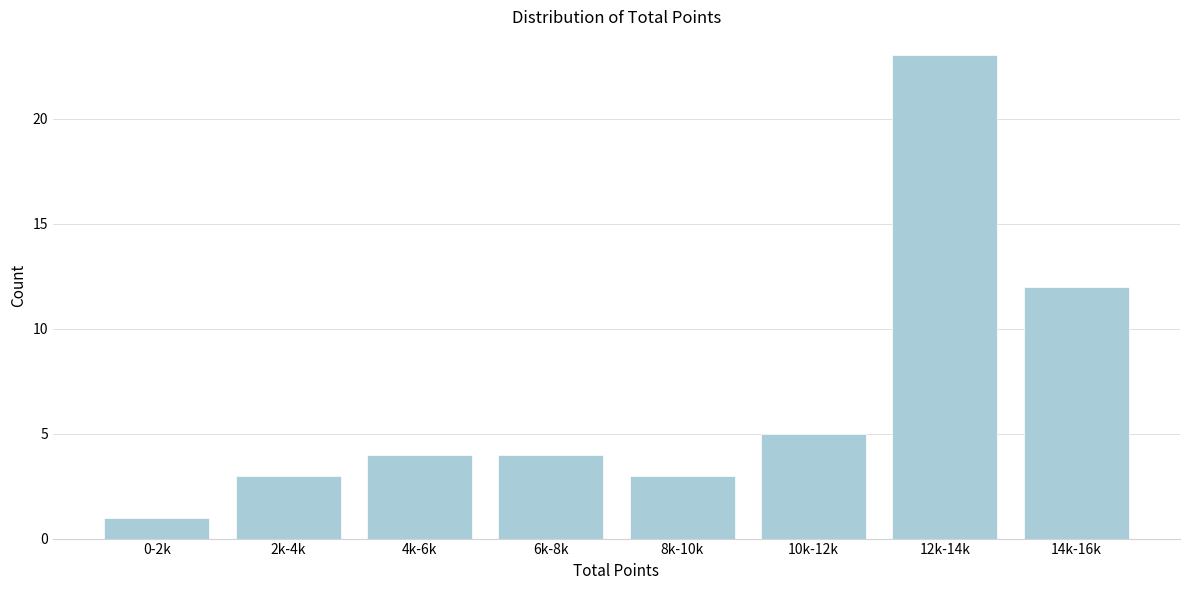

Reading left to right, transcribe all the data shown in this chart.

1	3	4	4	3	5	23	12